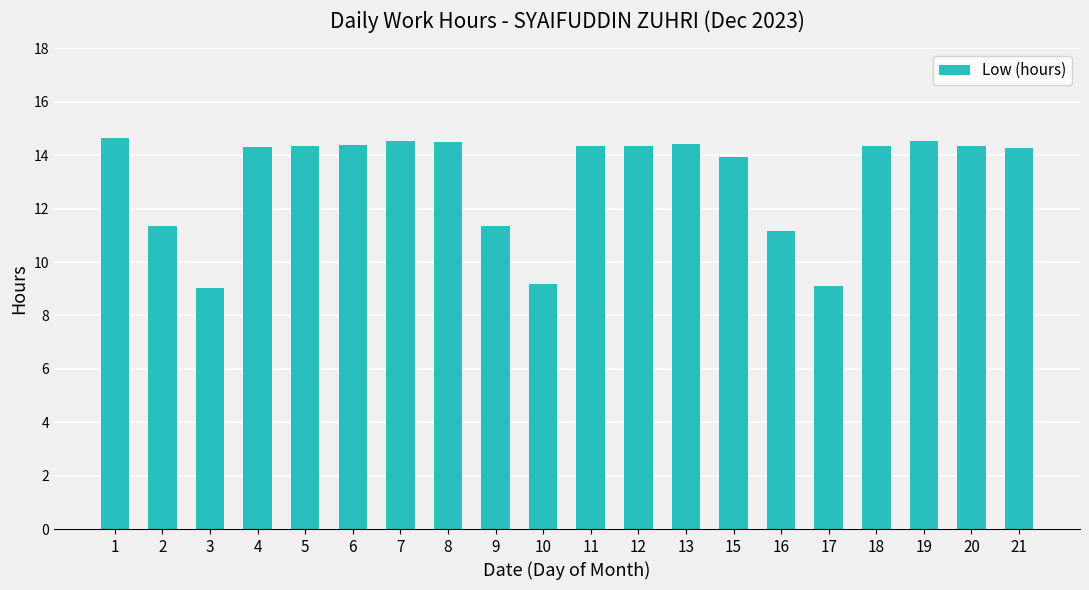

What is the minimum value shown in the chart?

9.0